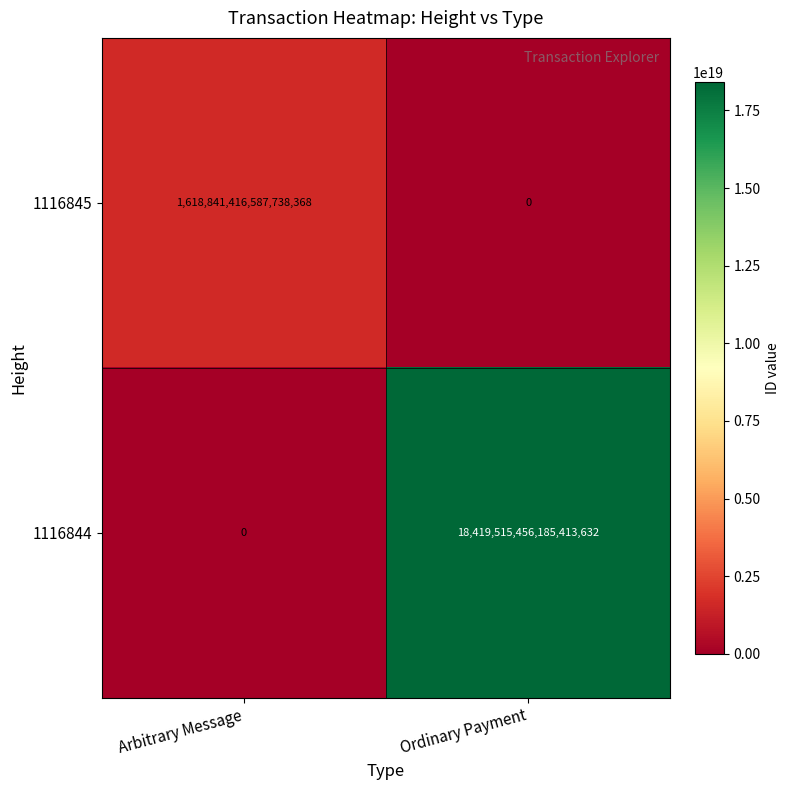

True or false: 1116844 has a value of 4600680930649879040 at Ordinary Payment.

False